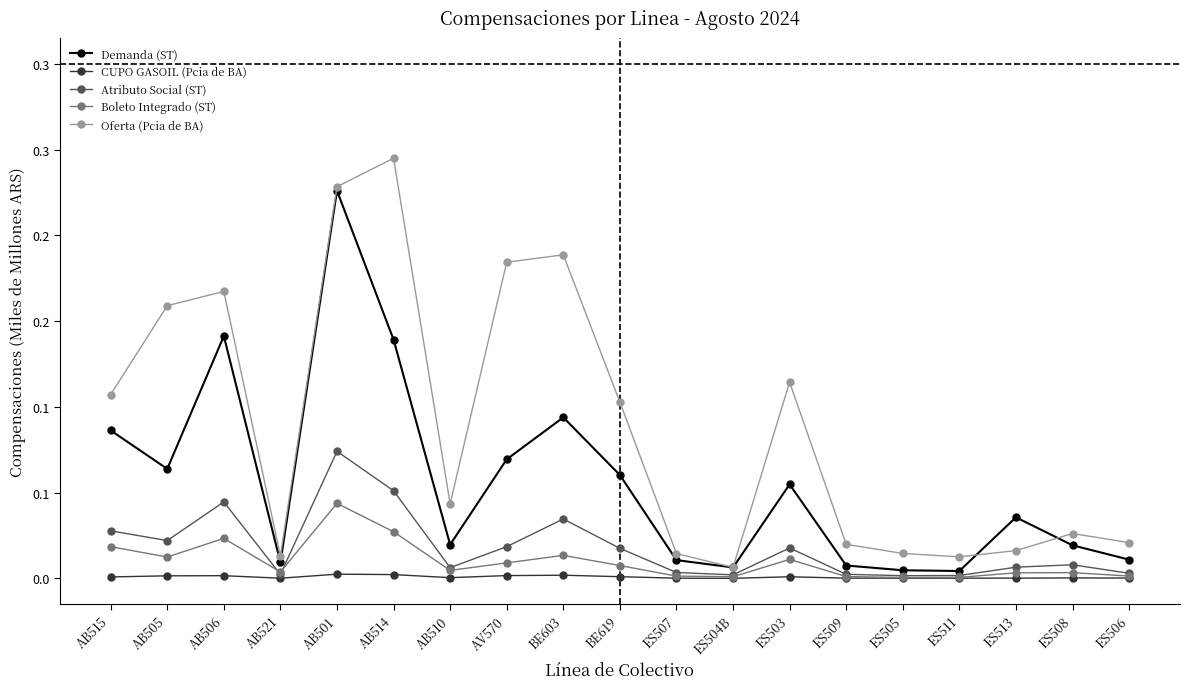

True or false: Boleto Integrado (ST) and CUPO GASOIL (Pcia de BA) cross at least once.

False